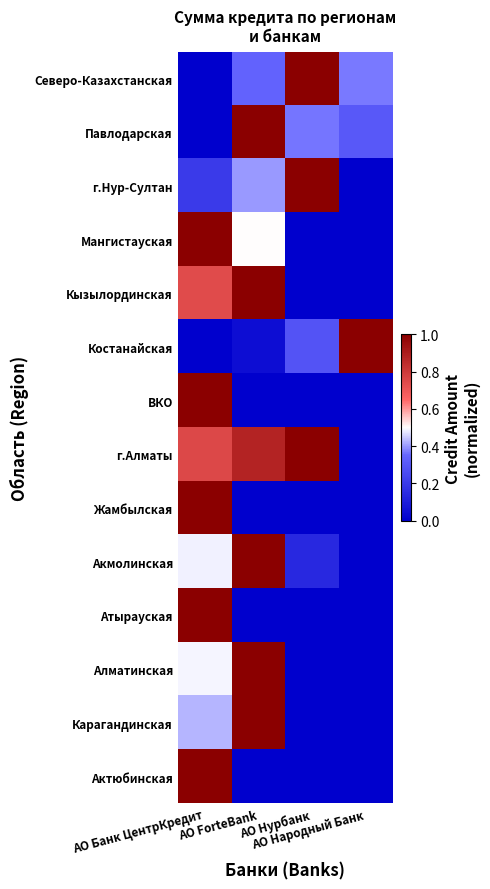

Reading right to left, what are all the values shown in this chart?

Северо-Казахстанская: АО Народный Банк=0.4	АО Нурбанк=1.0	АО ForteBank=0.3	АО Банк ЦентрКредит=0.0
Павлодарская: АО Народный Банк=0.3	АО Нурбанк=0.4	АО ForteBank=1.0	АО Банк ЦентрКредит=0.0
г.Нур-Султан: АО Народный Банк=0.0	АО Нурбанк=1.0	АО ForteBank=0.4	АО Банк ЦентрКредит=0.2
Мангистауская: АО Народный Банк=0.0	АО Нурбанк=0.0	АО ForteBank=0.5	АО Банк ЦентрКредит=1.0
Кызылординская: АО Народный Банк=0.0	АО Нурбанк=0.0	АО ForteBank=1.0	АО Банк ЦентрКредит=0.7
Костанайская: АО Народный Банк=1.0	АО Нурбанк=0.3	АО ForteBank=0.1	АО Банк ЦентрКредит=0.0
ВКО: АО Народный Банк=0.0	АО Нурбанк=0.0	АО ForteBank=0.0	АО Банк ЦентрКредит=1.0
г.Алматы: АО Народный Банк=0.0	АО Нурбанк=1.0	АО ForteBank=0.9	АО Банк ЦентрКредит=0.8
Жамбылская: АО Народный Банк=0.0	АО Нурбанк=0.0	АО ForteBank=0.0	АО Банк ЦентрКредит=1.0
Акмолинская: АО Народный Банк=0.0	АО Нурбанк=0.1	АО ForteBank=1.0	АО Банк ЦентрКредит=0.5
Атырауская: АО Народный Банк=0.0	АО Нурбанк=0.0	АО ForteBank=0.0	АО Банк ЦентрКредит=1.0
Алматинская: АО Народный Банк=0.0	АО Нурбанк=0.0	АО ForteBank=1.0	АО Банк ЦентрКредит=0.5
Карагандинская: АО Народный Банк=0.0	АО Нурбанк=0.0	АО ForteBank=1.0	АО Банк ЦентрКредит=0.4
Актюбинская: АО Народный Банк=0.0	АО Нурбанк=0.0	АО ForteBank=0.0	АО Банк ЦентрКредит=1.0